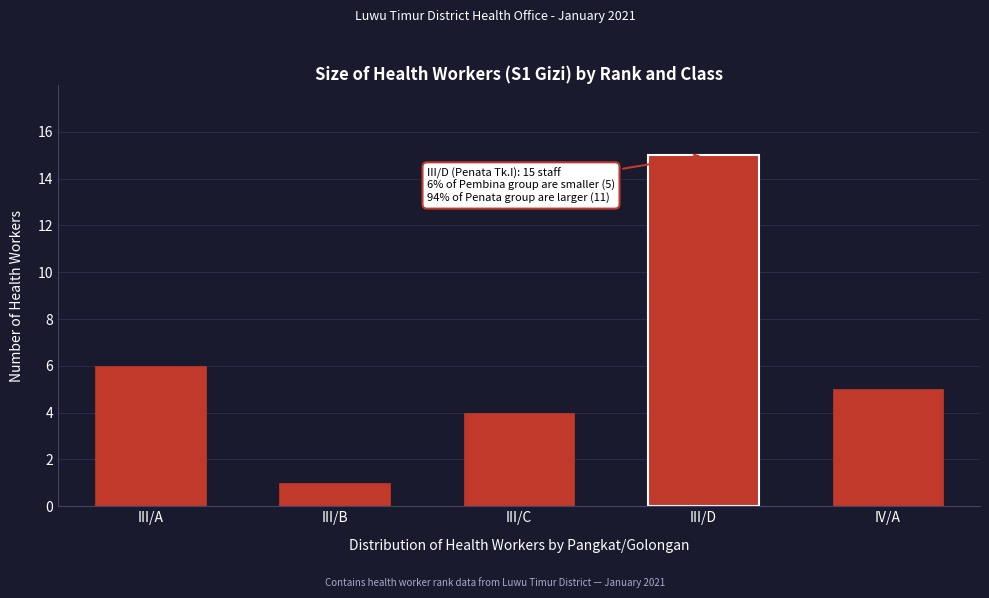

Reading left to right, extract all data points from this chart.

6	1	4	15	5